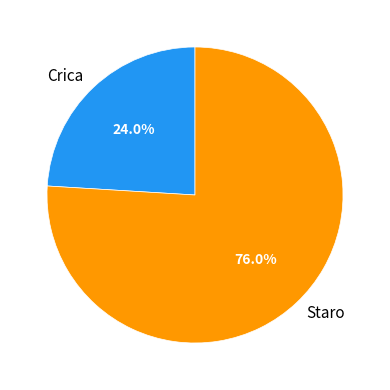

Count the number of slices in the pie.

2